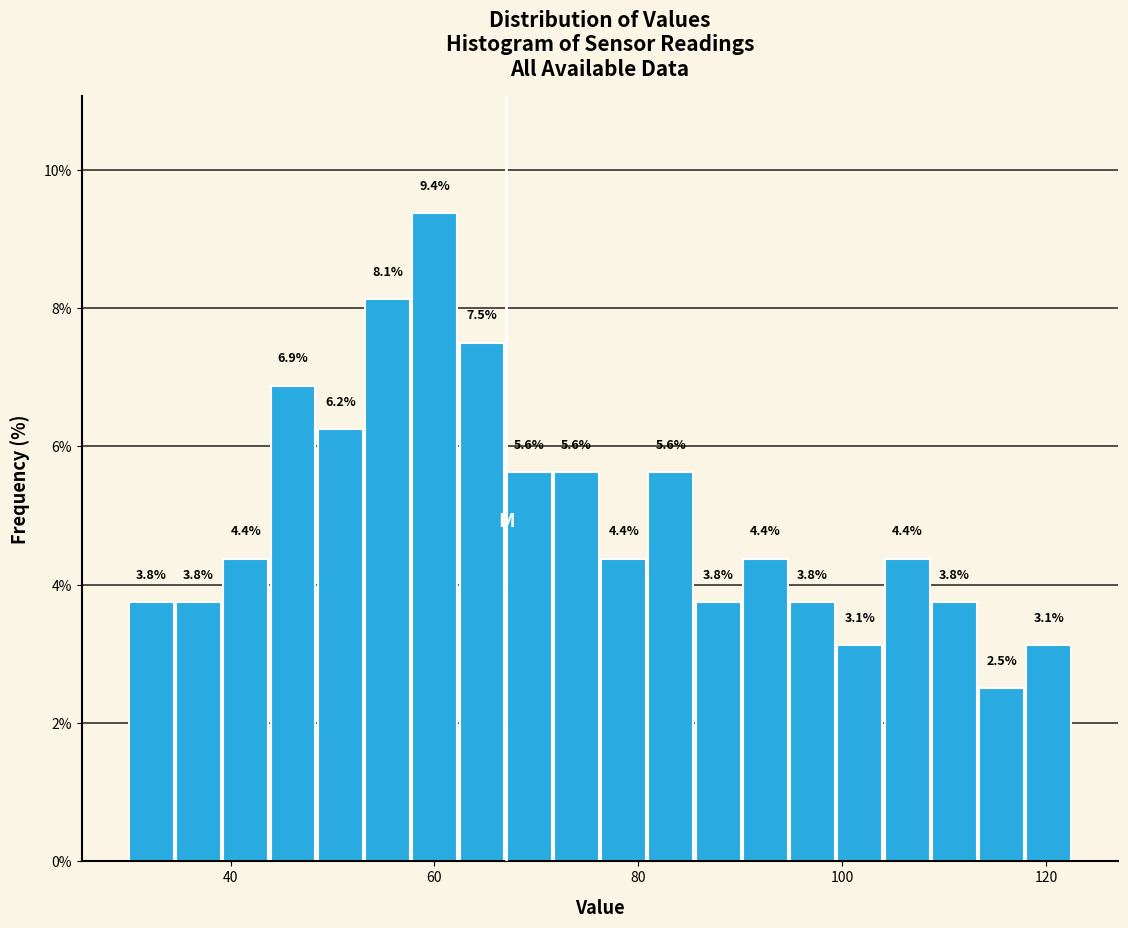

Read against the x-axis, roughly where is the centre of the tallest bar?

60